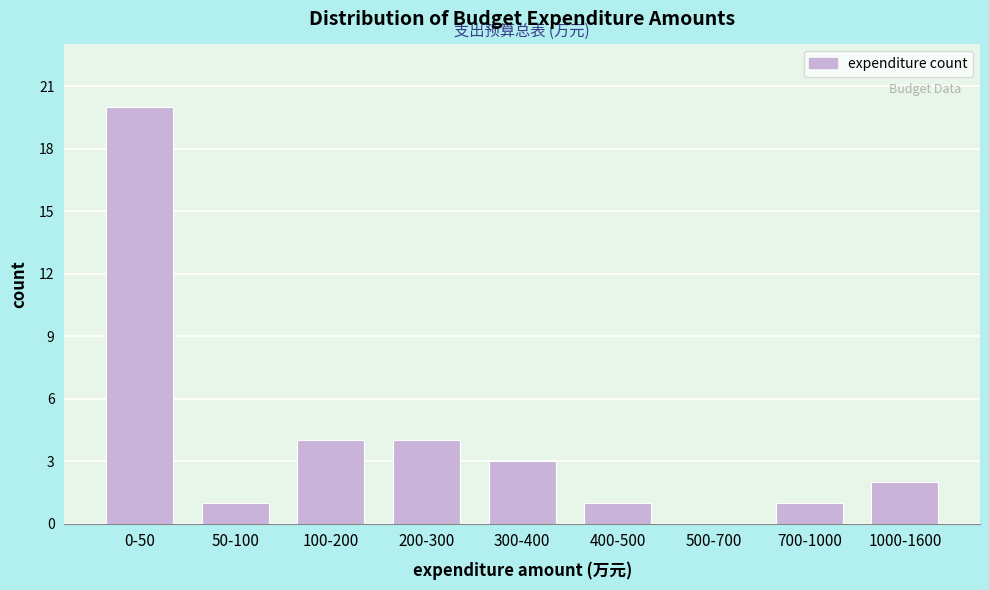

Reading left to right, transcribe all the data shown in this chart.

0-50=20	50-100=1	100-200=4	200-300=4	300-400=3	400-500=1	500-700=0	700-1000=1	1000-1600=2